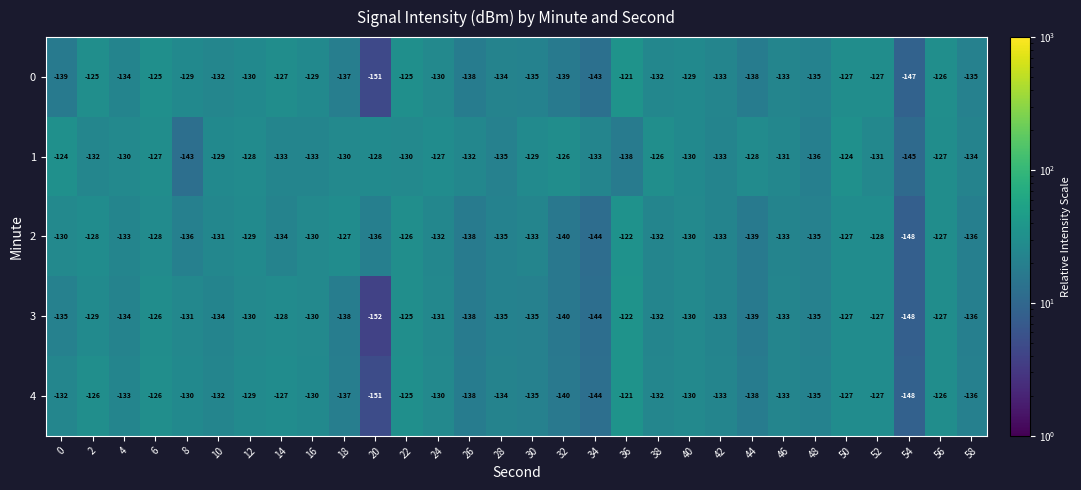

The value of 0 at 56 is -187. True or false?

False